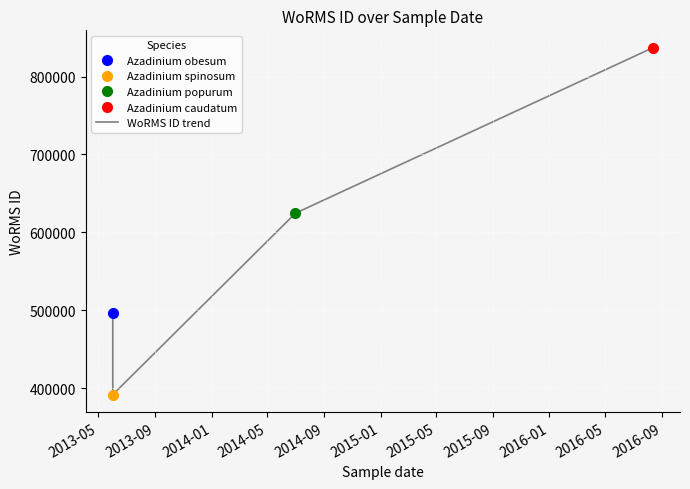

What is the change in value from 2014-01 to 2014-05?

+212562